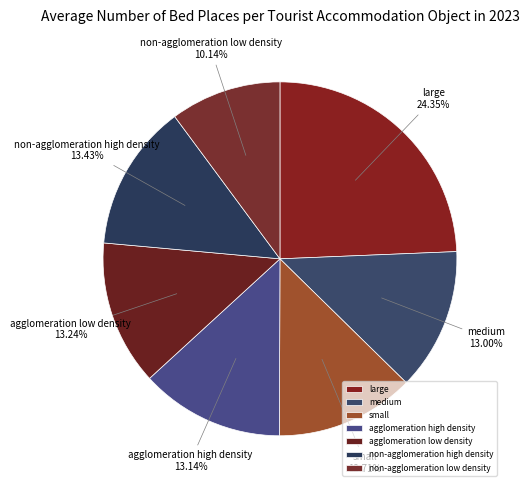

To the nearest percent, what percentage of the pie is non-agglomeration low density?

10%